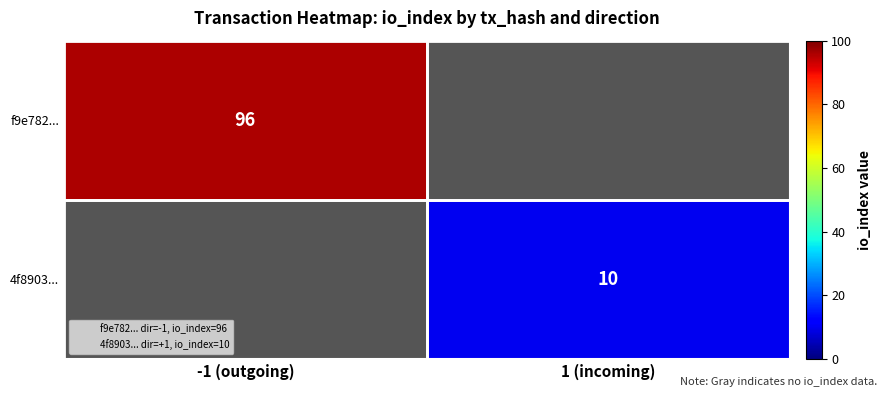

Rank the series by their maximum value, from highest to lowest.

f9e782..., 4f8903...